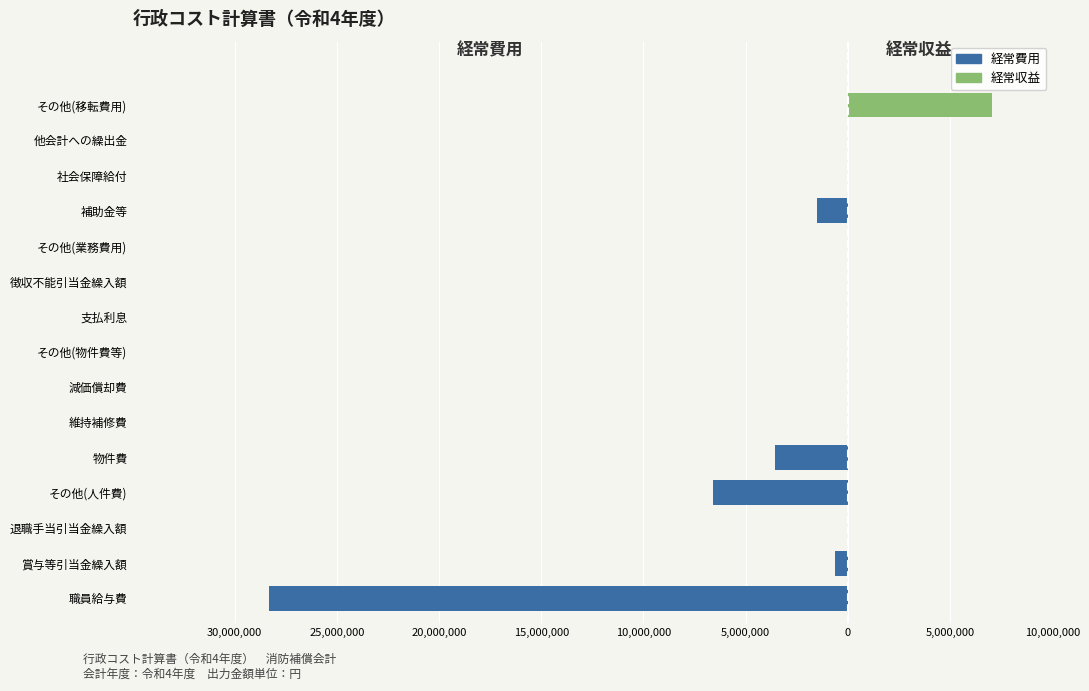

Which series changed the most between 退職手当引当金繰入額 and 補助金等?

経常費用